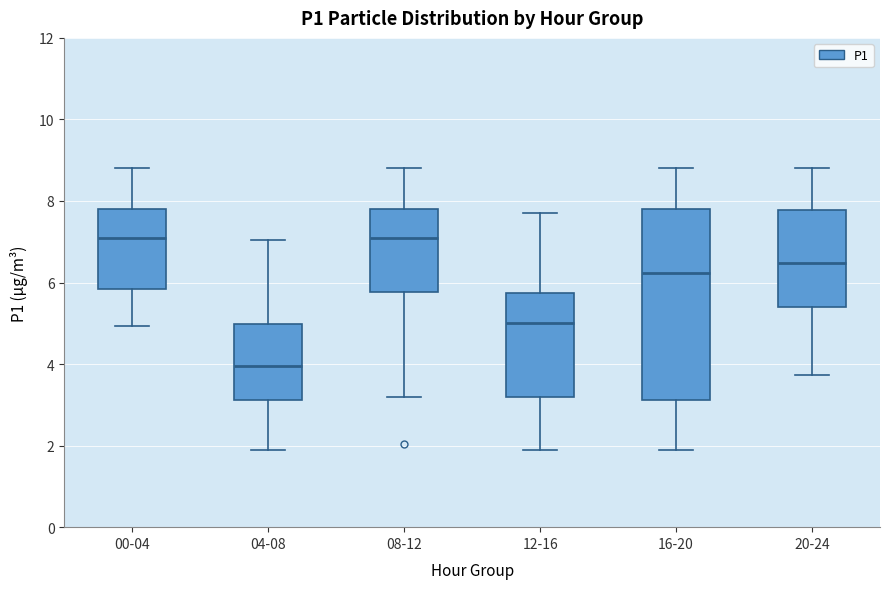

Reading left to right, read every box against the y-axis: the position of its median line, the range the box covers, and the ends of its whiskers. The values are not printed on the chart, so give them approximately, as read against the axis.

00-04: median 7.0, box 5.8 to 7.8, whiskers 5.0 to 8.8
04-08: median 4.0, box 3.2 to 5.0, whiskers 2.0 to 7.0
08-12: median 7.0, box 5.8 to 7.8, whiskers 3.2 to 8.8
12-16: median 5.0, box 3.2 to 5.8, whiskers 2.0 to 7.8
16-20: median 6.2, box 3.2 to 7.8, whiskers 2.0 to 8.8
20-24: median 6.4, box 5.4 to 7.8, whiskers 3.8 to 8.8